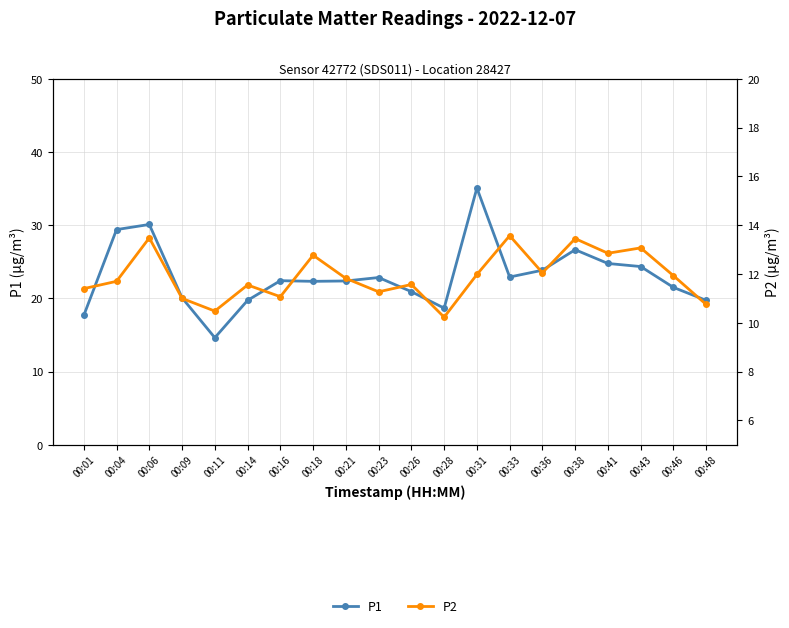

What is the value of the P2 point at the 5th from the left?

10.5